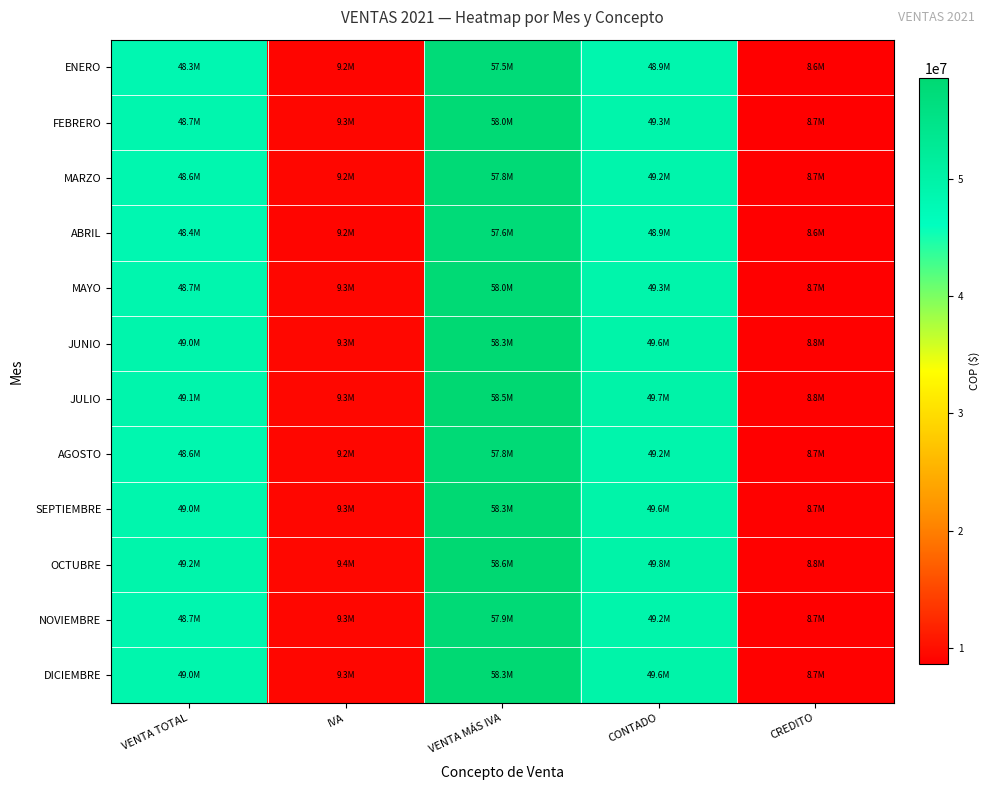

At which category is the sum across all series the highest?

VENTA MÁS IVA